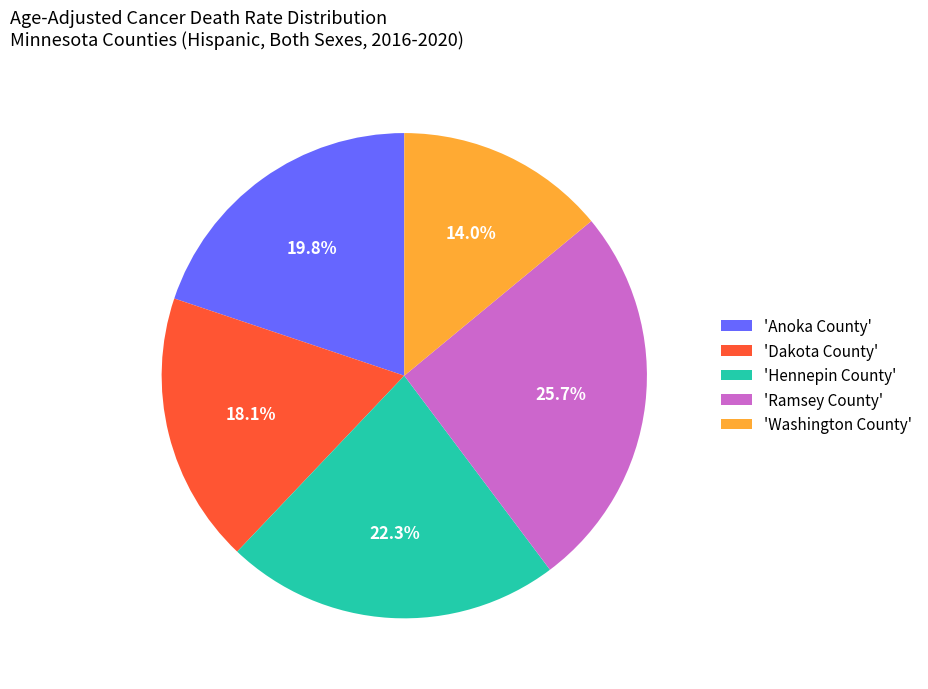

What percentage is NOT represented by 'Ramsey County'?

74.3%